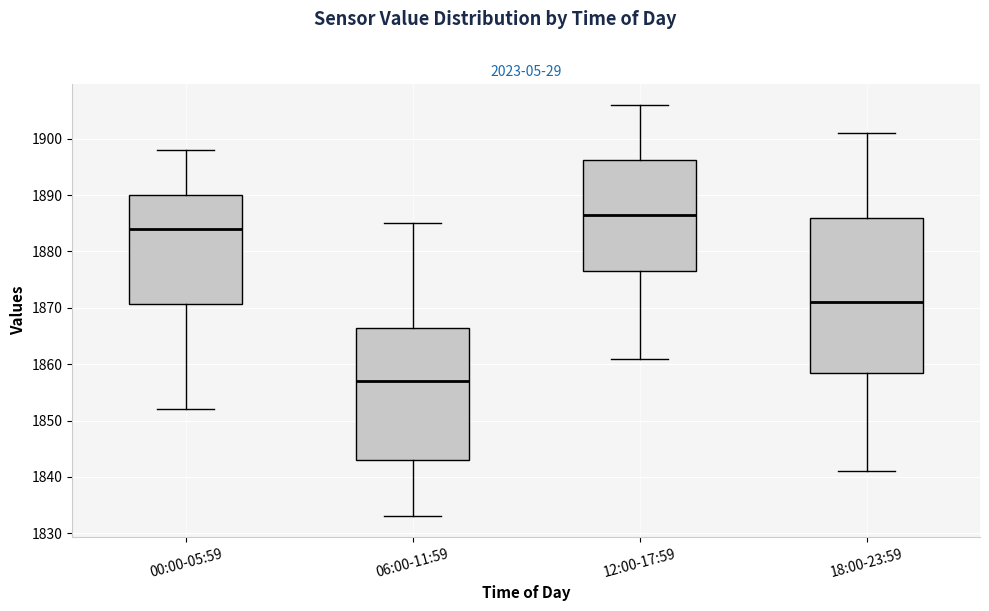

Which box's median line is the lowest?

06:00-11:59